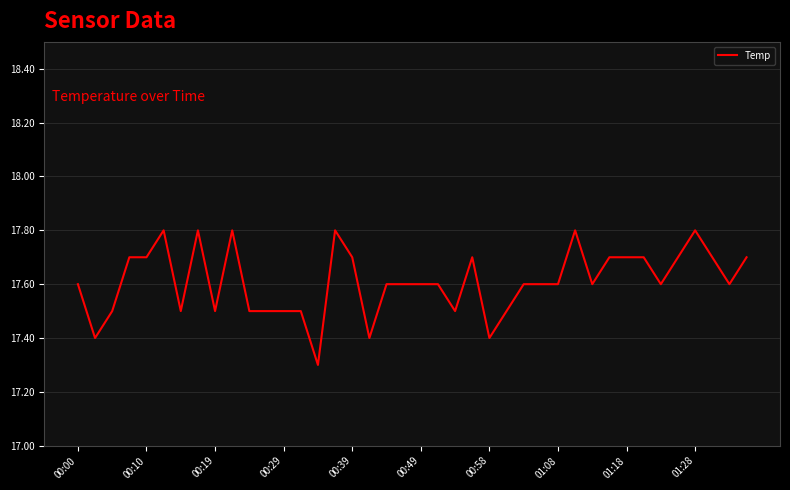

What is the greatest value displayed?

17.8